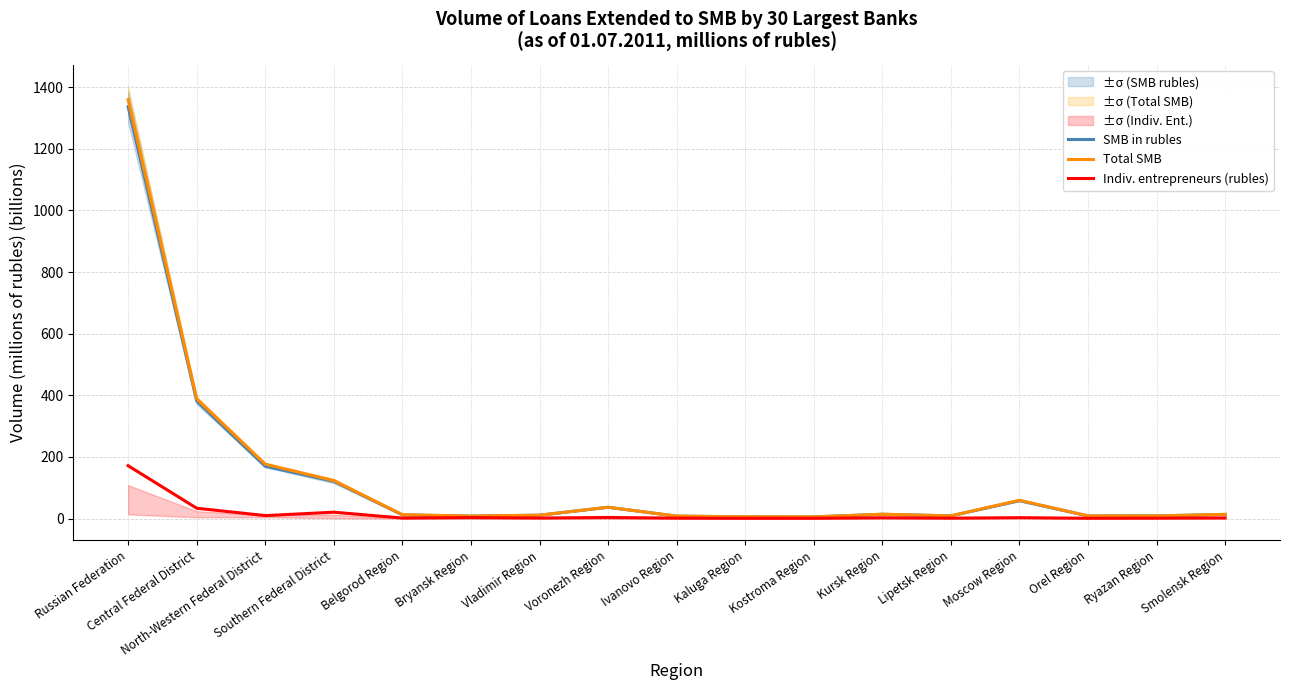

True or false: Indiv. entrepreneurs (rubles) and Total SMB cross at least once.

False